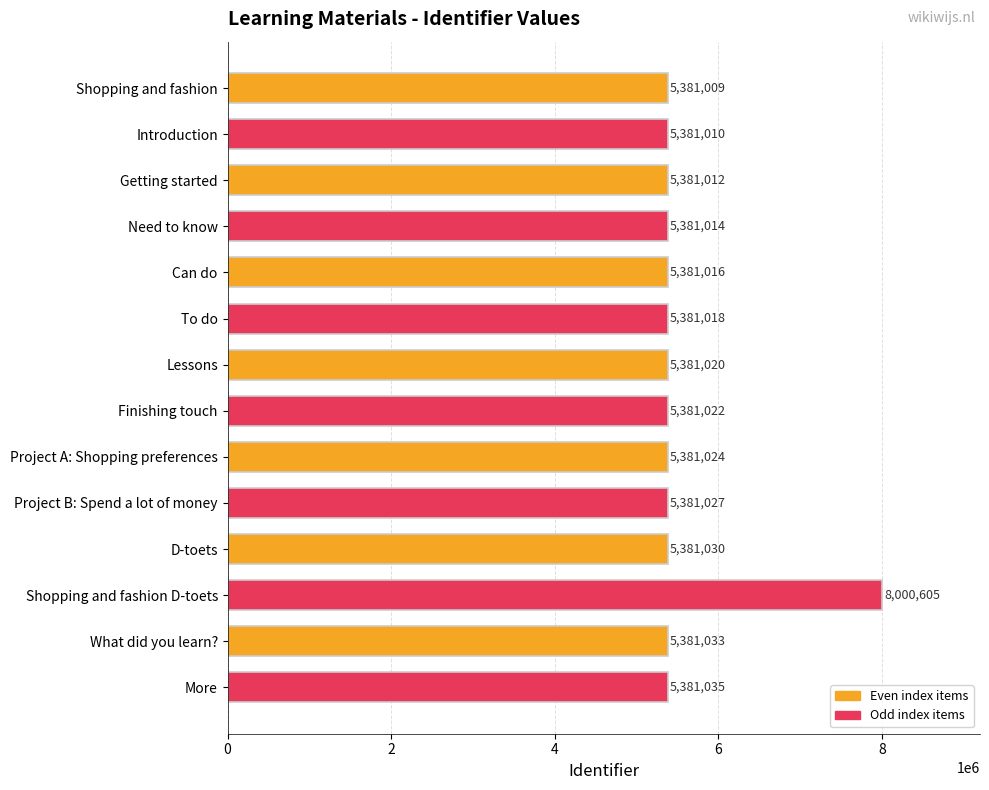

What is the sum of all values?

77953875